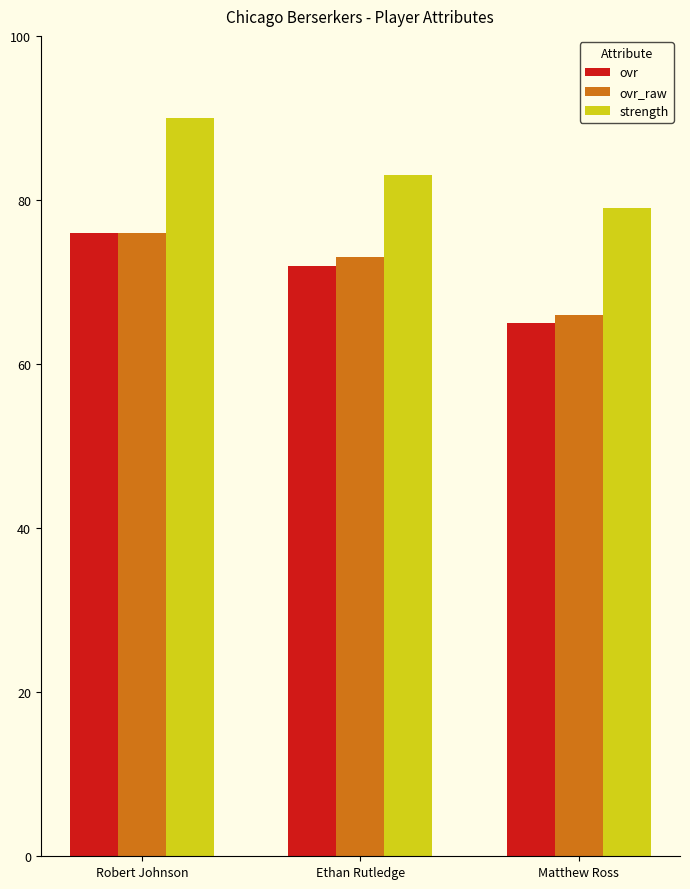

The value of ovr_raw at Robert Johnson is 38. True or false?

False